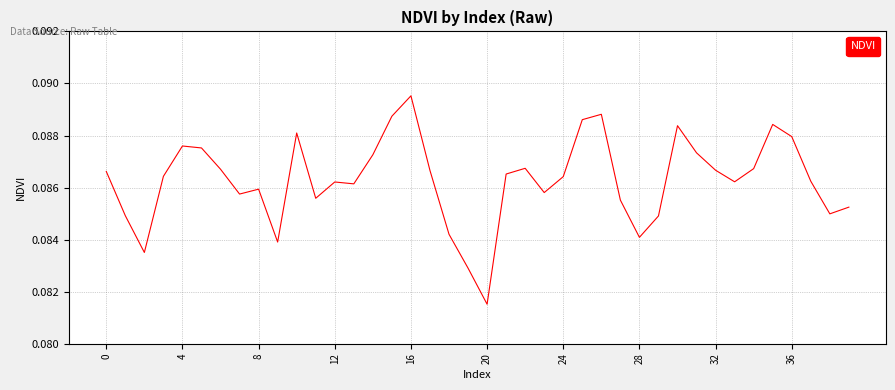

At which label is the value closest to 0?

20